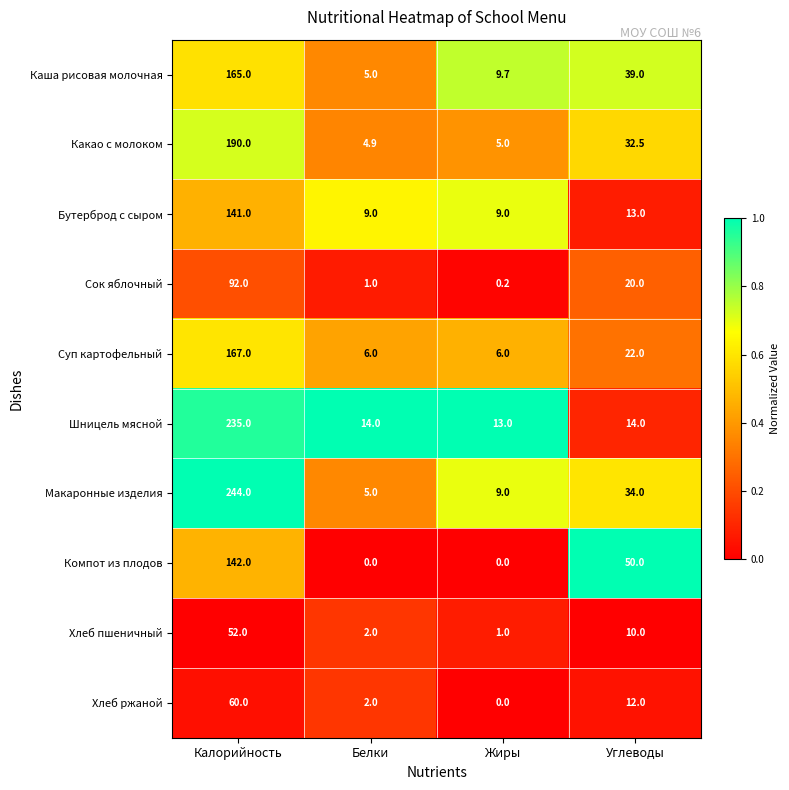

At which label does Бутерброд с сыром first exceed 13?

Калорийность